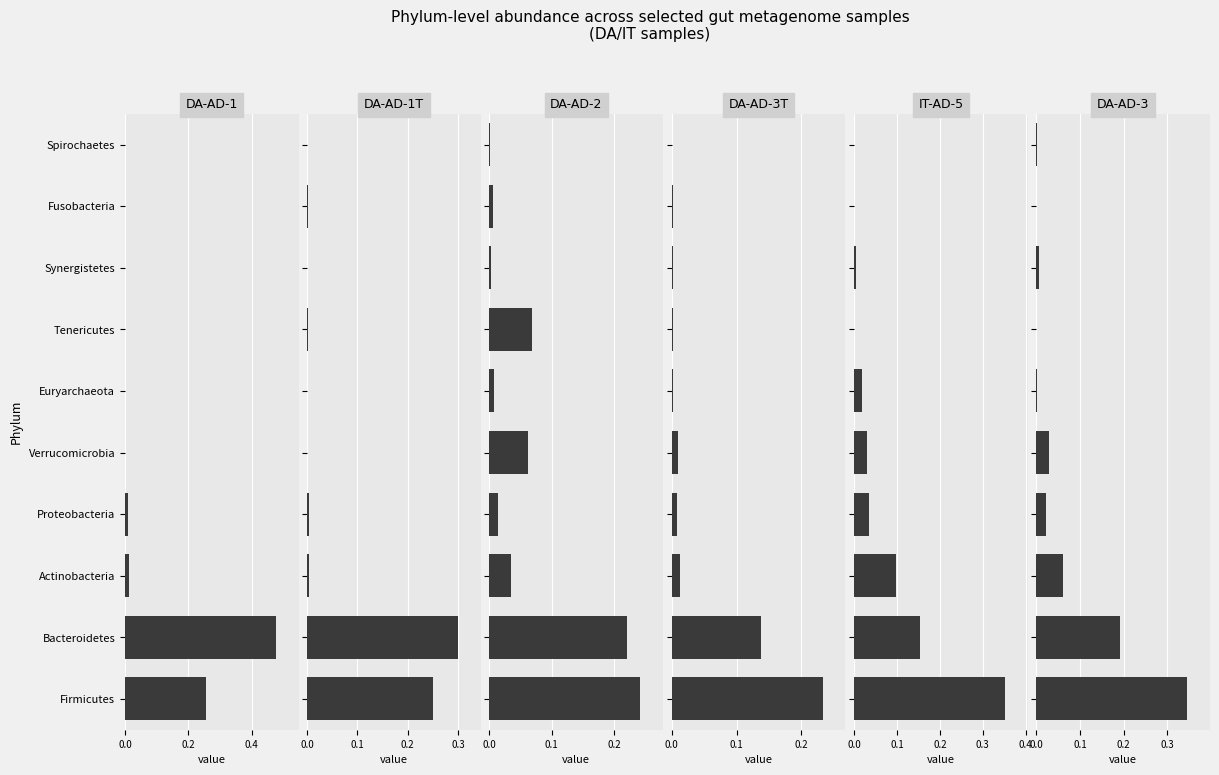

Reading right to left, transcribe all the data shown in this chart.

DA-AD-1: 0.0	0.0	0.0	0.0	0.0	0.0	0.0	0.0	0.5	0.3
DA-AD-1T: 0.0	0.0	0.0	0.0	0.0	0.0	0.0	0.0	0.3	0.3
DA-AD-2: 0.0	0.0	0.0	0.1	0.0	0.1	0.0	0.0	0.2	0.2
DA-AD-3T: 0.0	0.0	0.0	0.0	0.0	0.0	0.0	0.0	0.1	0.2
IT-AD-5: 0.0	0.0	0.0	0.0	0.0	0.0	0.0	0.1	0.2	0.4
DA-AD-3: 0.0	0.0	0.0	0.0	0.0	0.0	0.0	0.1	0.2	0.3